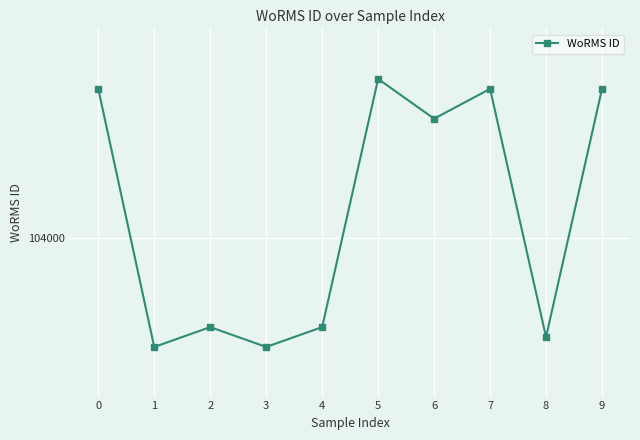

How many points are higher than both their immediate neighbors (excluding endpoints)?

3